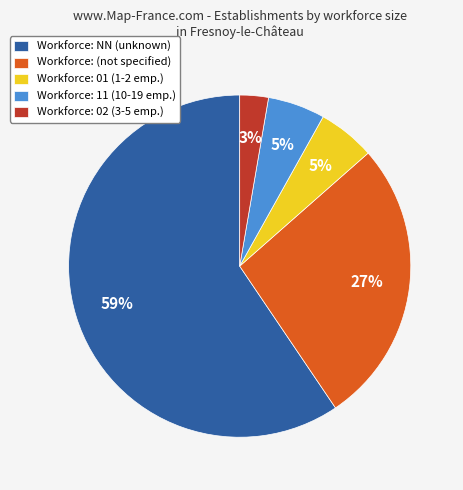

Which slice is the smallest?

Workforce: 02 (3-5 emp.)